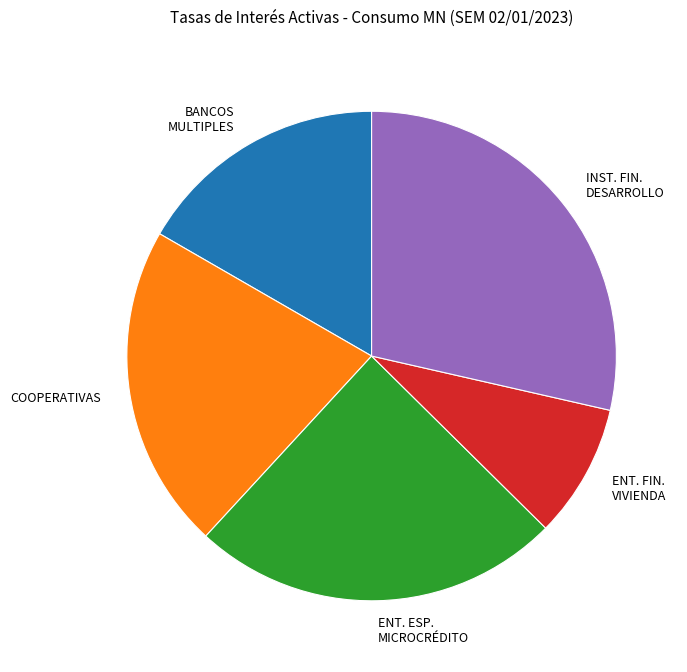

Is there any slice that represents more than half of the pie?

No